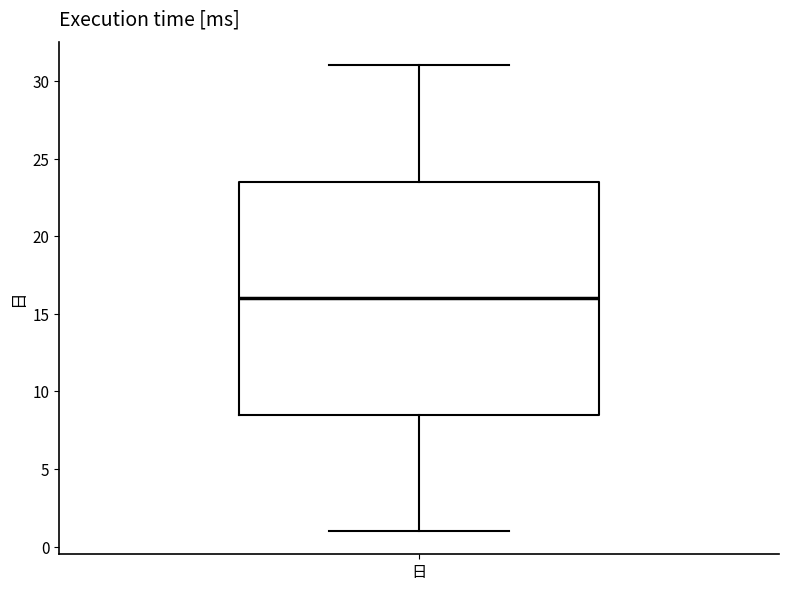

Transcribe this box plot: give where the median line is, the range the box spans, and where the two whiskers end, as read against the y-axis. The values are not printed on the chart, so give them approximately, as read against the axis.

median 16.0, box 8.5 to 23.5, whiskers 1.0 to 31.0